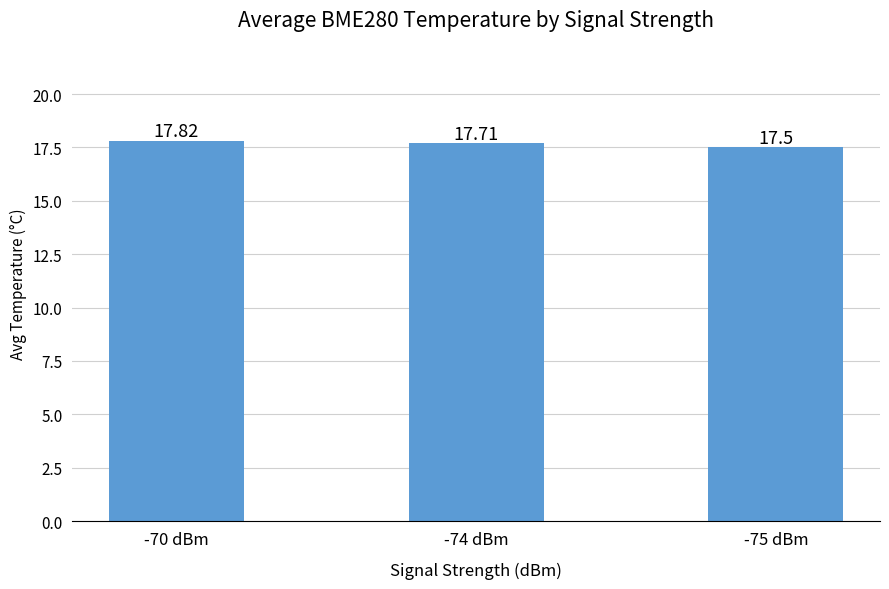

What is the label of the 1st bar from the right?

-75 dBm